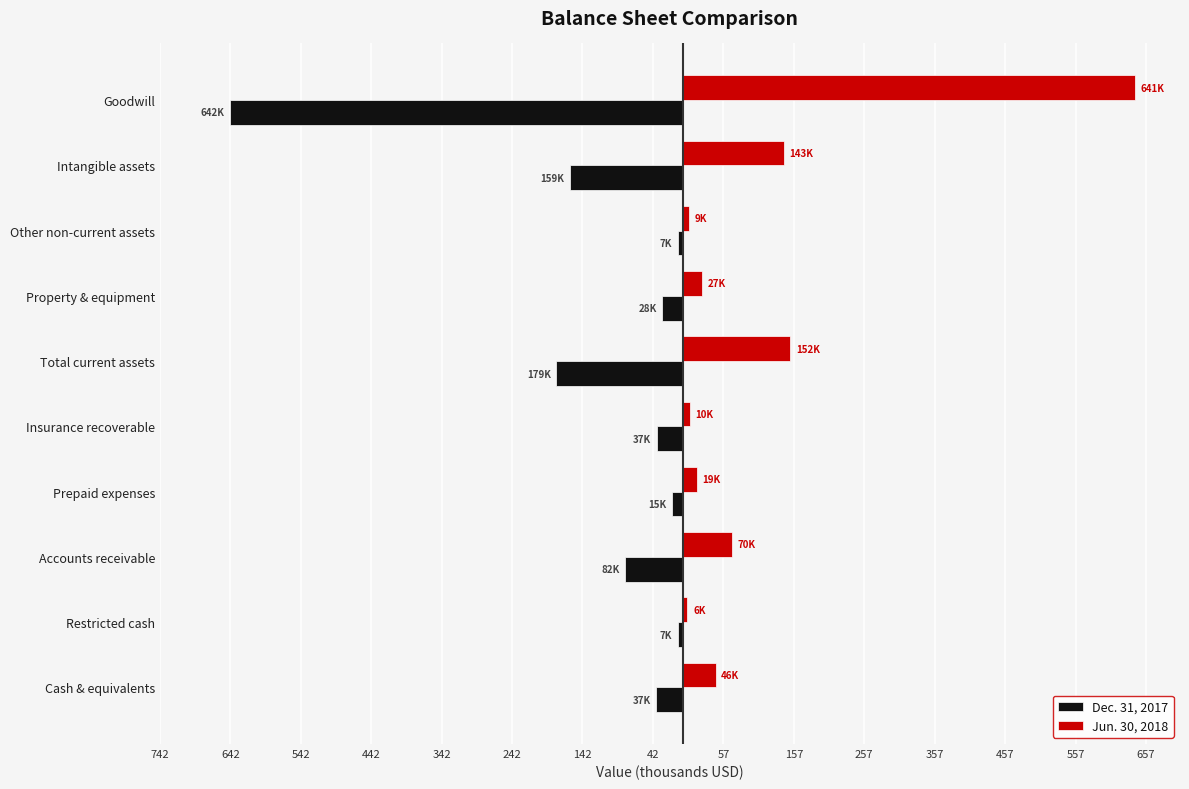

What are all the series names shown in the legend?

Dec. 31, 2017, Jun. 30, 2018